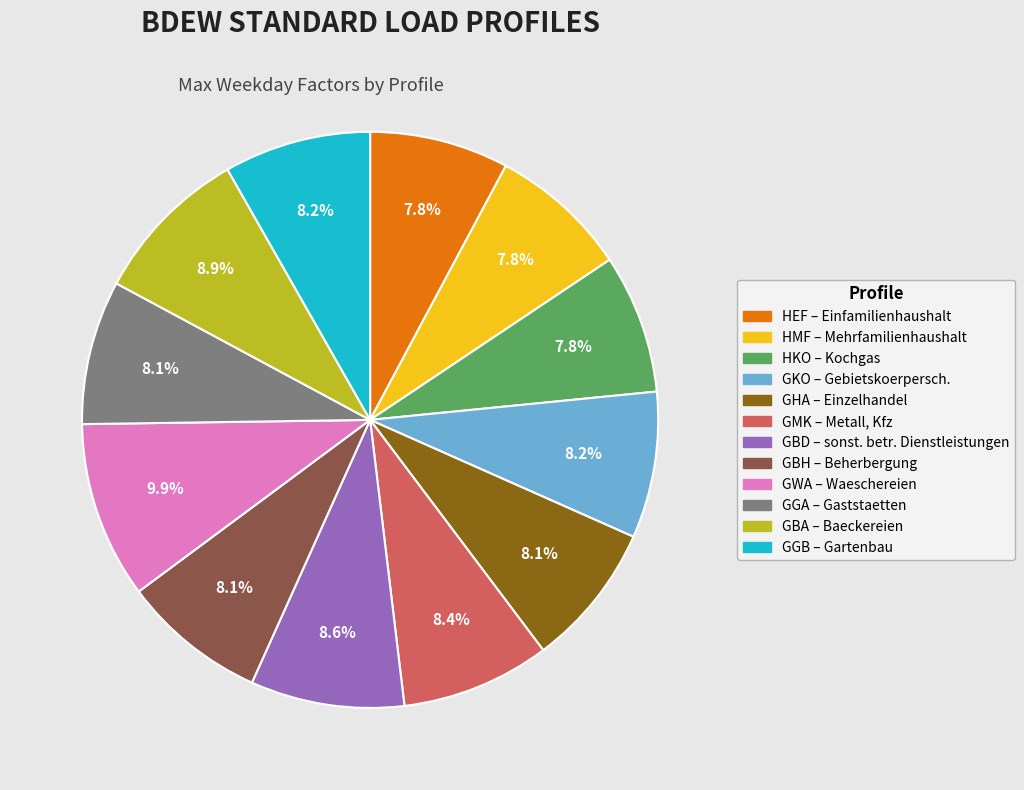

Does any single category account for the majority?

No